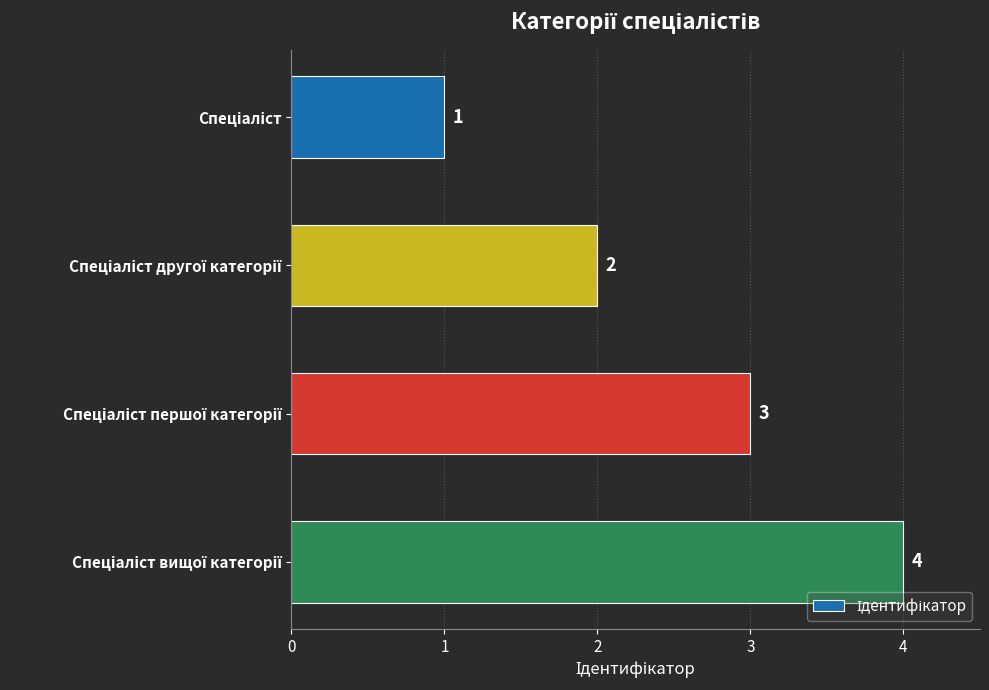

Count the values in the range 2 to 4.

3